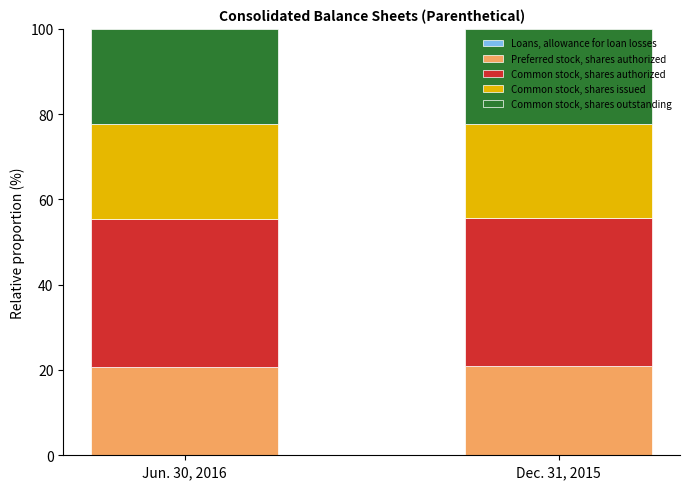

What is the sum of all Preferred stock, shares authorized values?

41.6